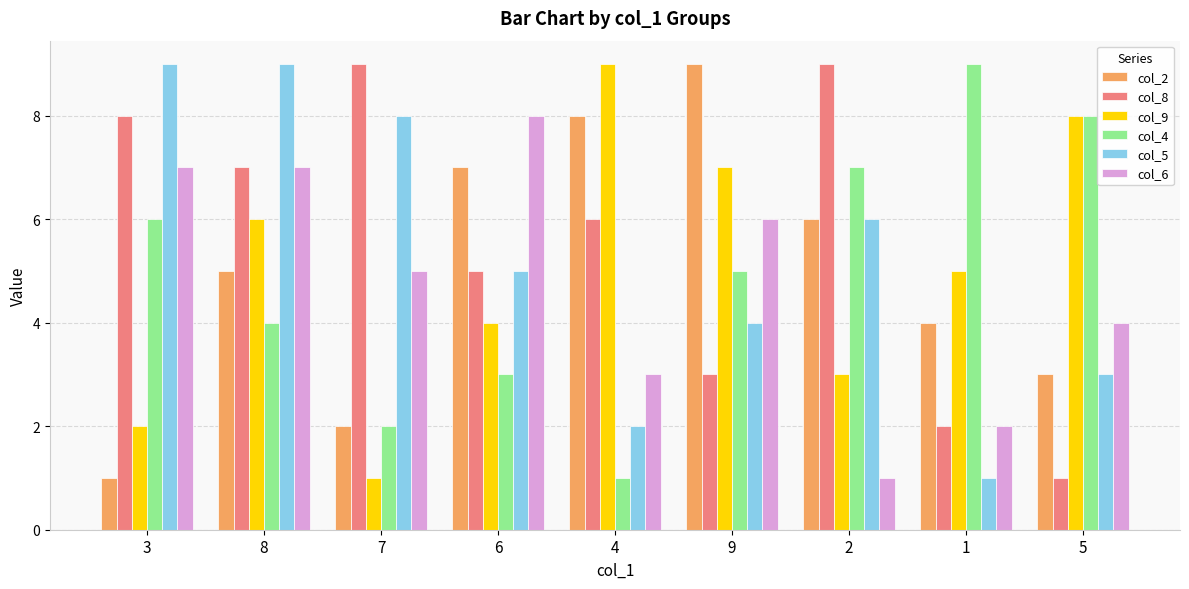

What is the label of the 8th bar from the left?

1